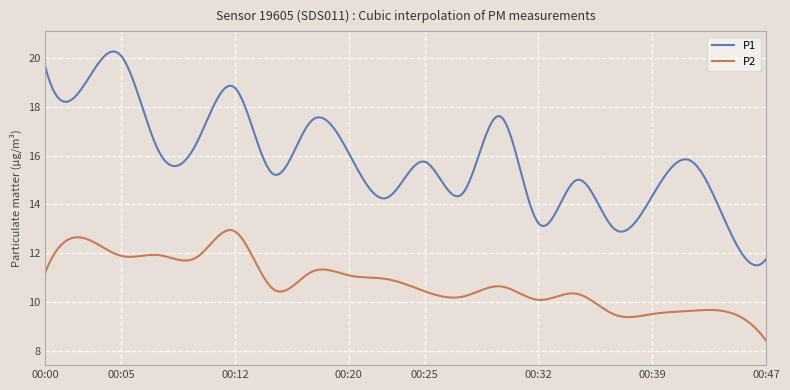

Which series has the largest total across all categories?

P1